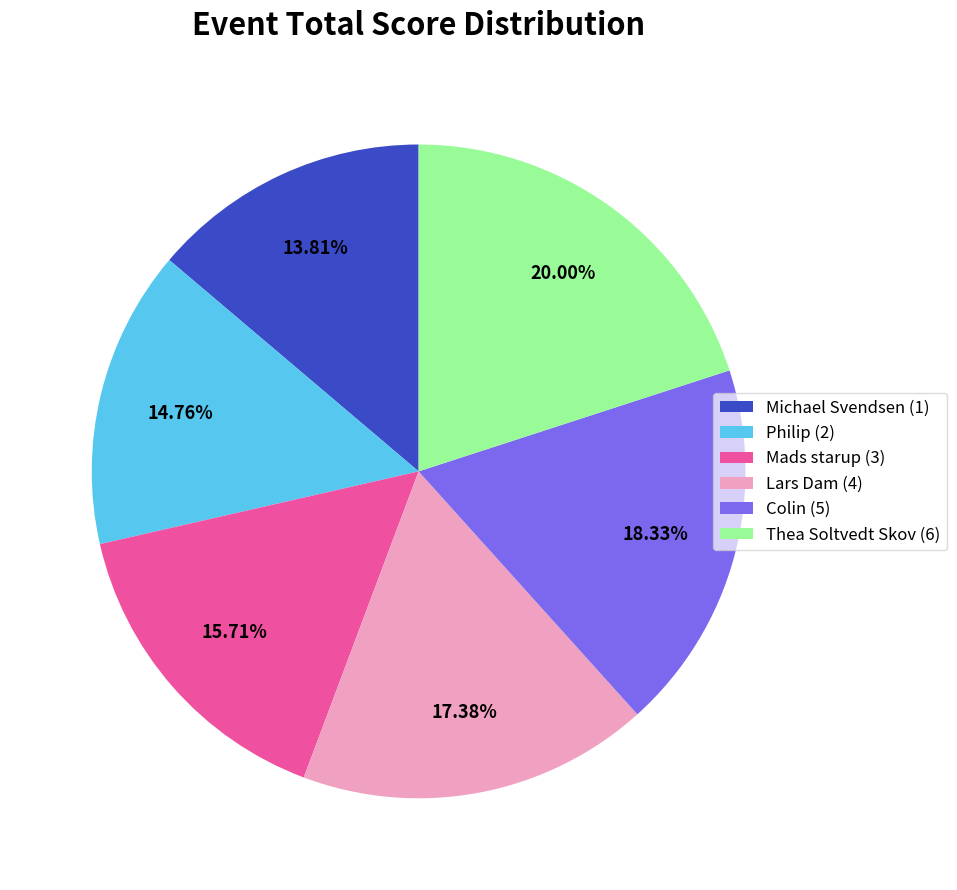

Is there any slice that represents more than half of the pie?

No